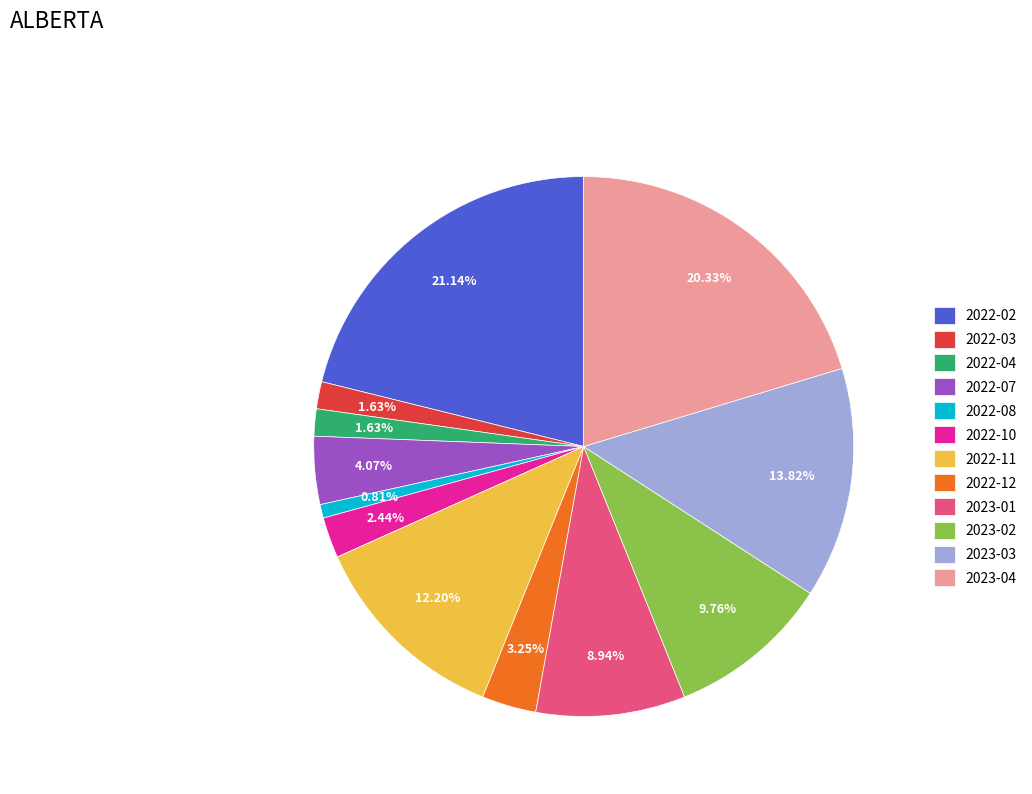

The 2022-02 slice represents 7% of the pie. True or false?

False